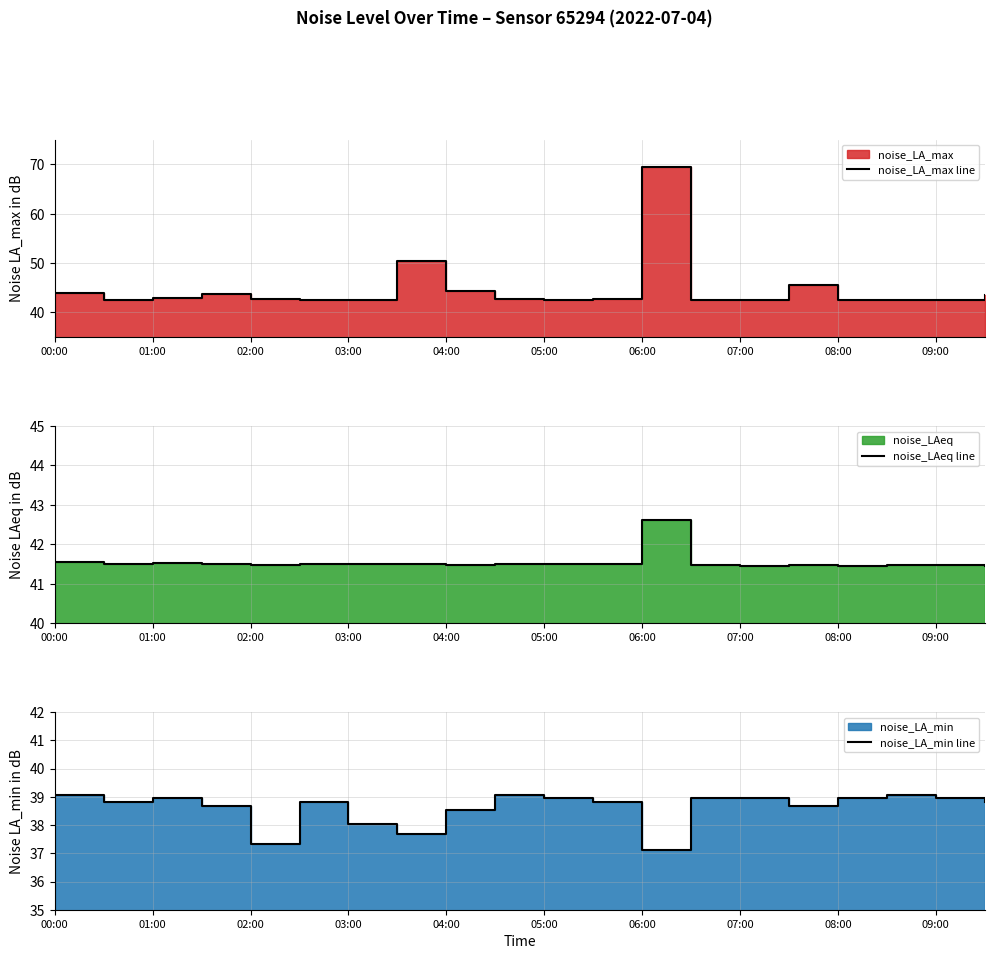

What is the spread (max minus min) of values at 09:00?

3.7